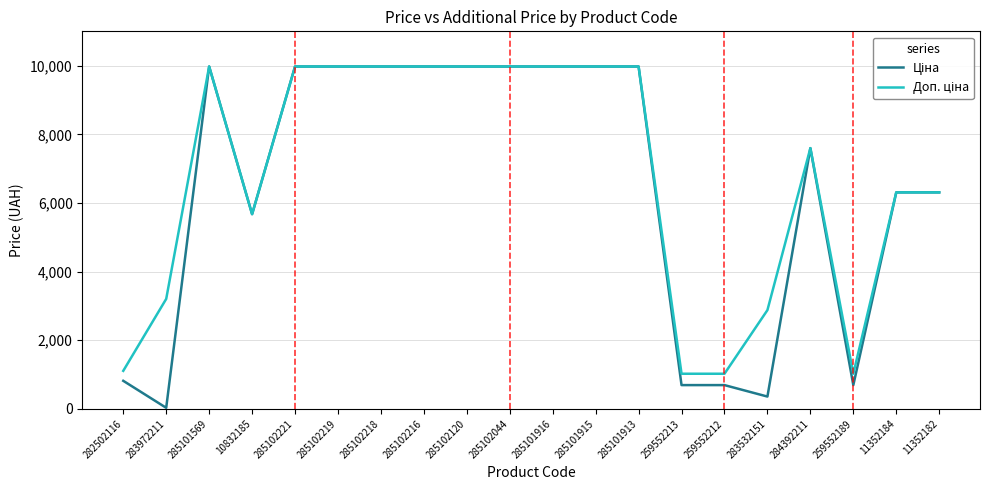

What is the difference between the highest and lowest values at 259552213?

330.9